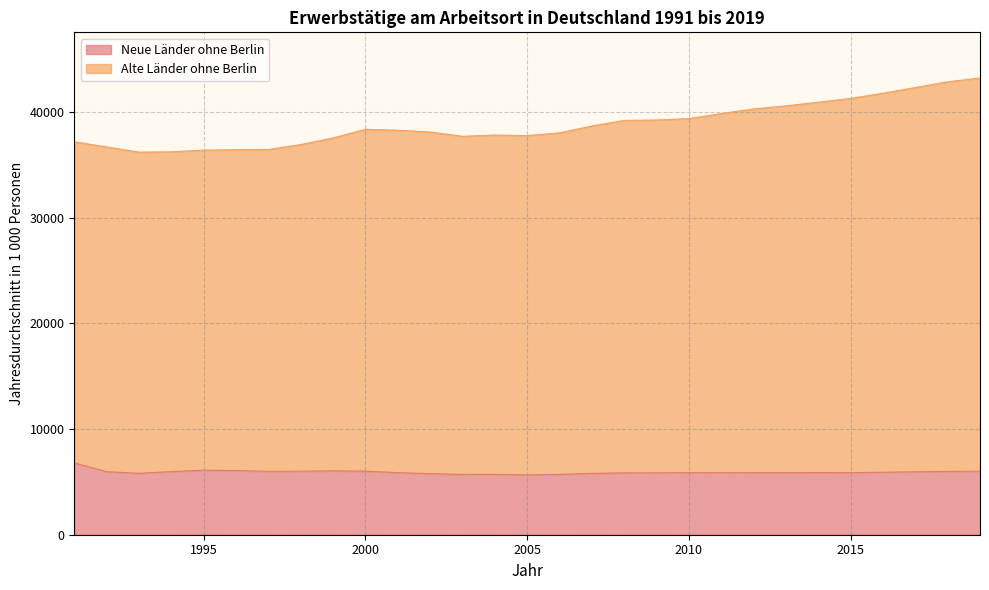

At which label does Neue Länder ohne Berlin first exceed 5873?

1991